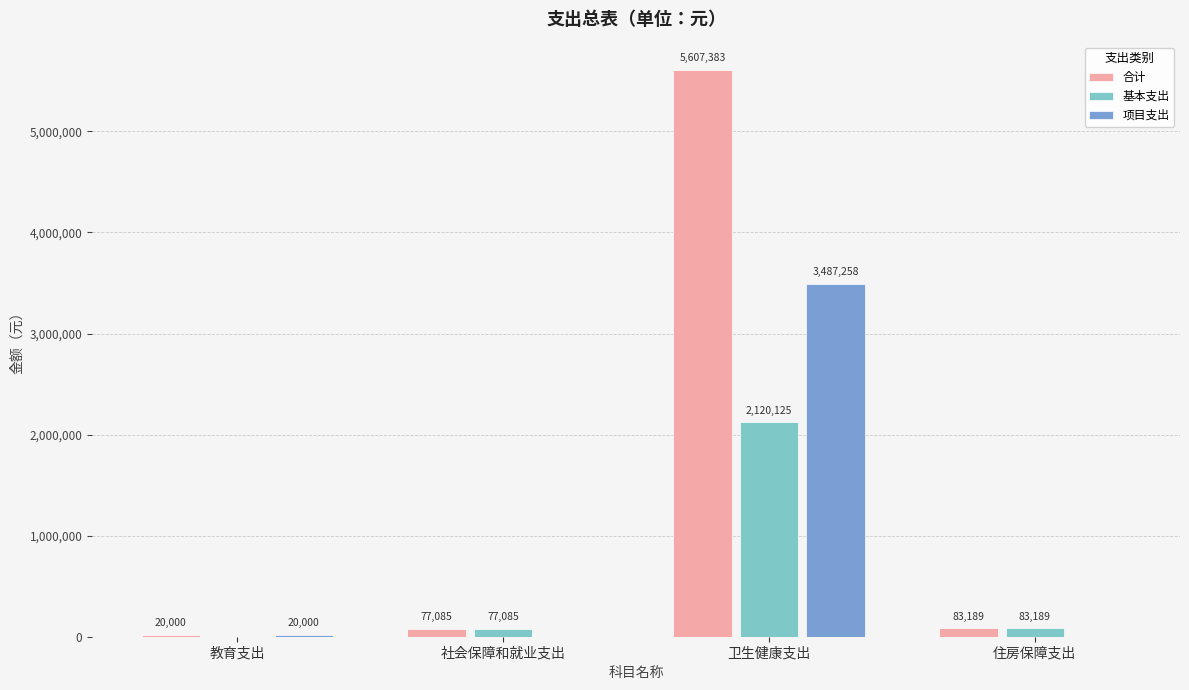

Is the value of 合计 at 社会保障和就业支出 greater than the value of 项目支出 at 教育支出?

Yes